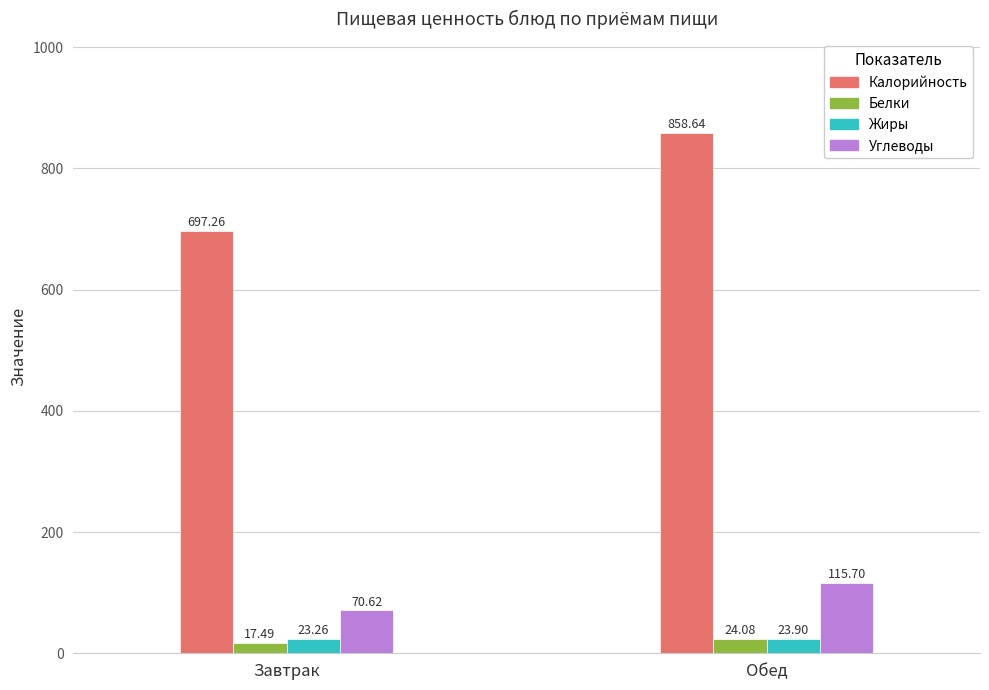

What is the average value of the Белки series?

20.8